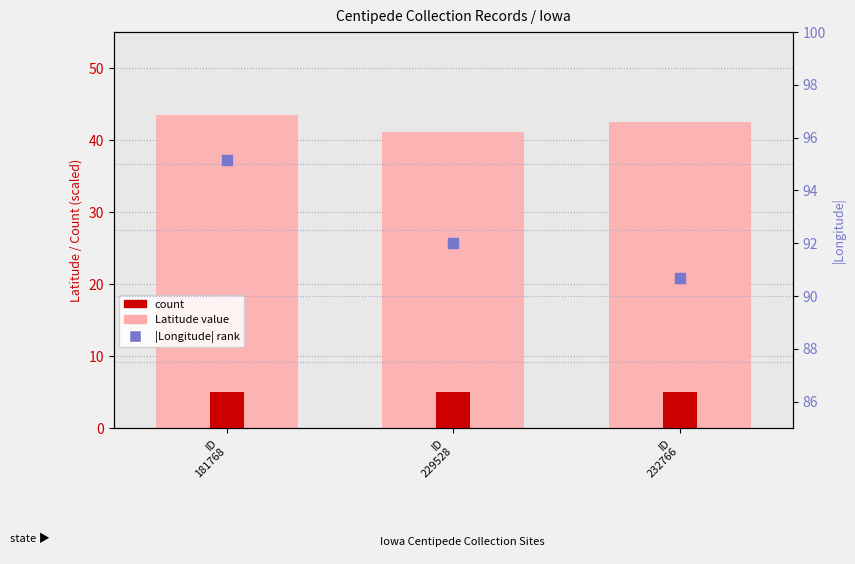

What is the total value across all series at ID
232766?

138.2